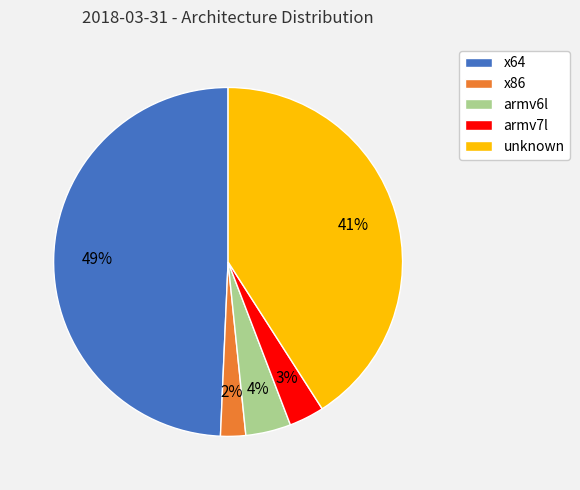

To the nearest percent, what is the combined percentage of armv7l and x64?

53%